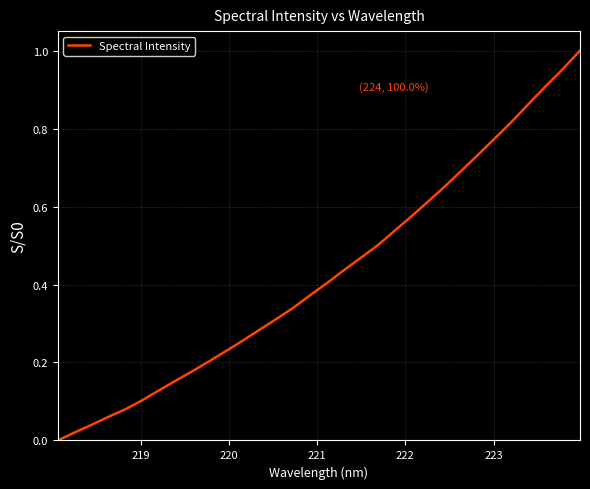

How many lines are shown in the chart?

1